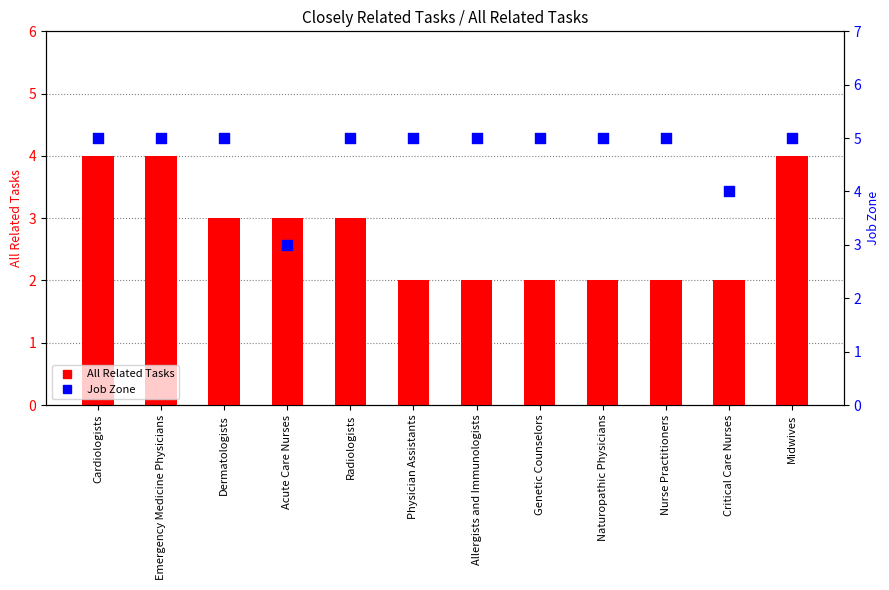

At which category is the sum across all series the highest?

Cardiologists